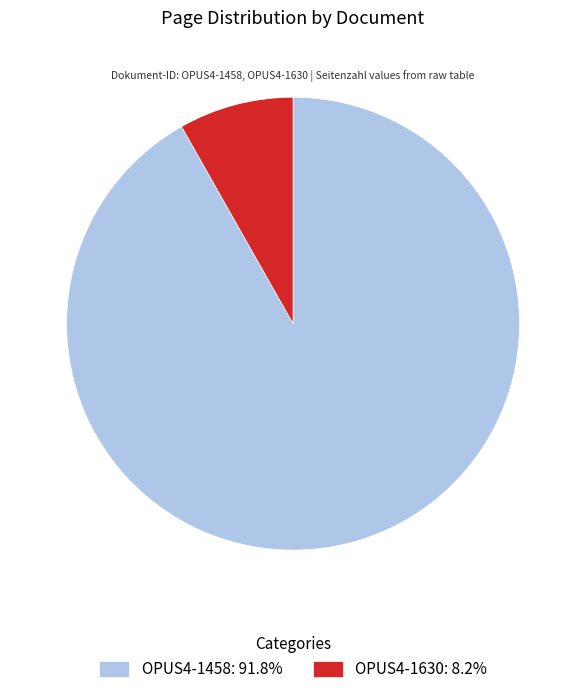

Which slice is the smallest?

OPUS4-1630